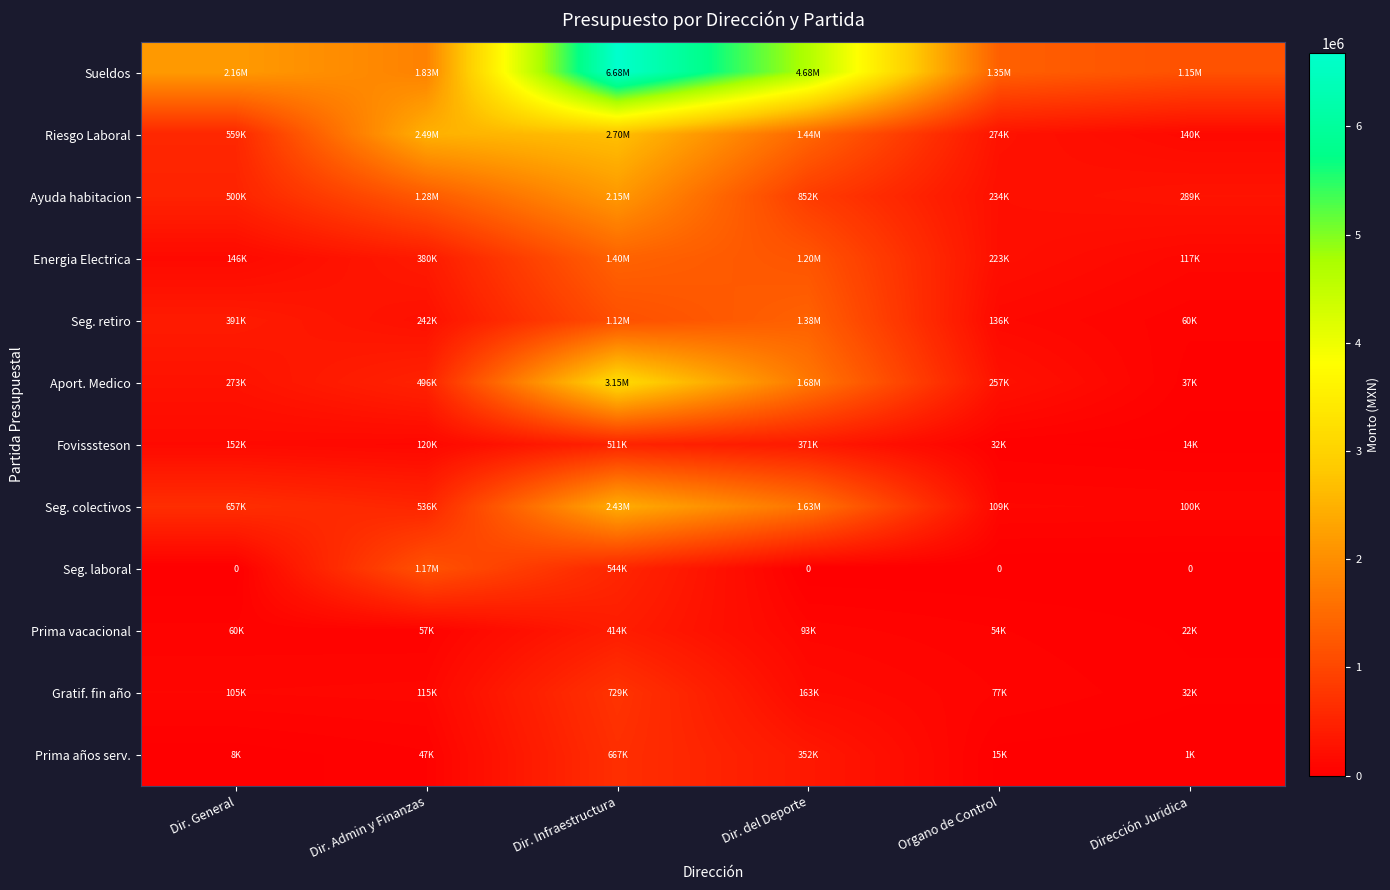

Between Dir. General and Dirección Juridica, which series saw the biggest shift?

Sueldos